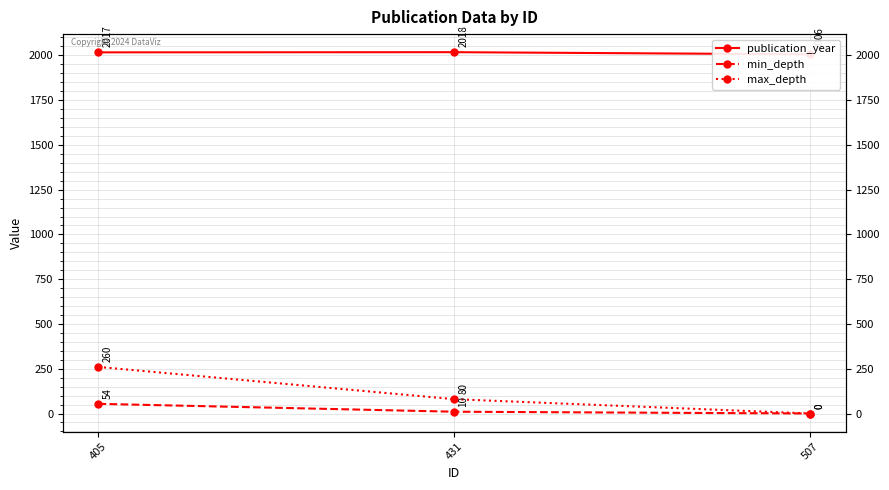

How many data points in min_depth are less than 10?

1